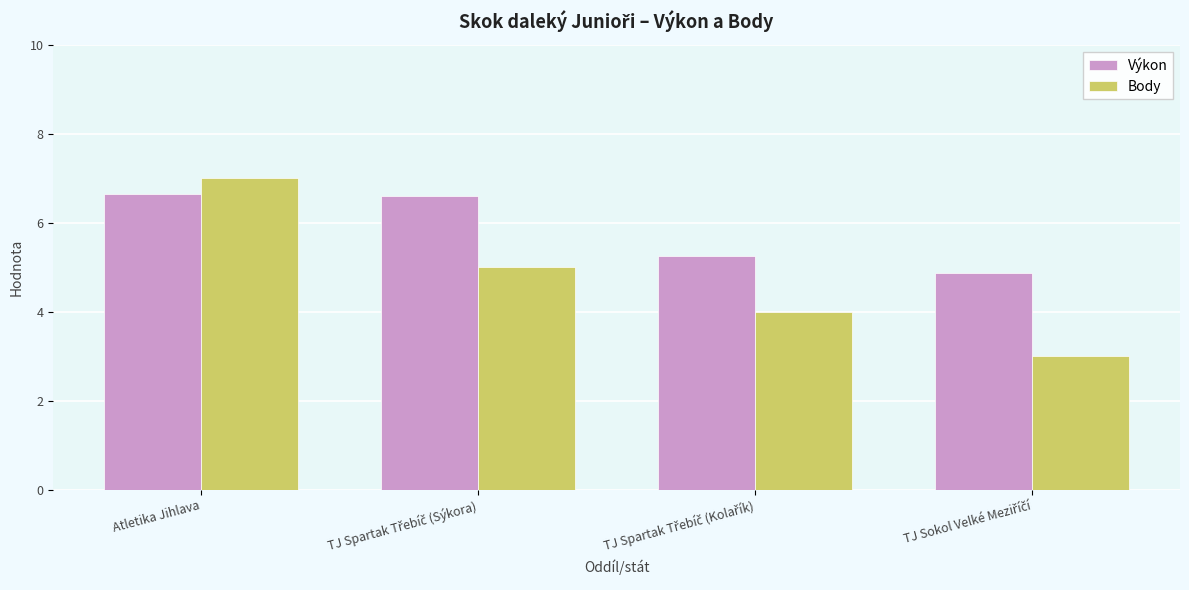

Is it true that Výkon equals 4.5 at Atletika Jihlava?

False